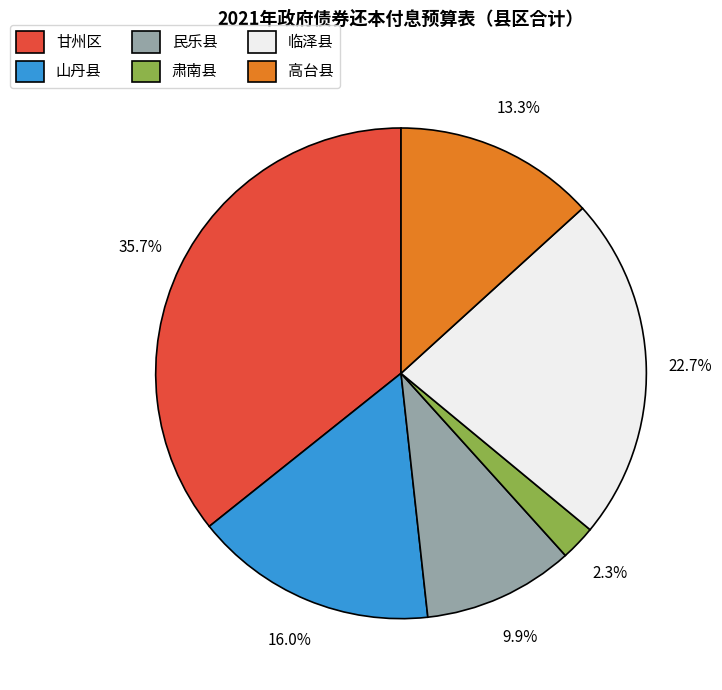

What is the ratio of the value at 临泽县 to the value at 甘州区?

0.6